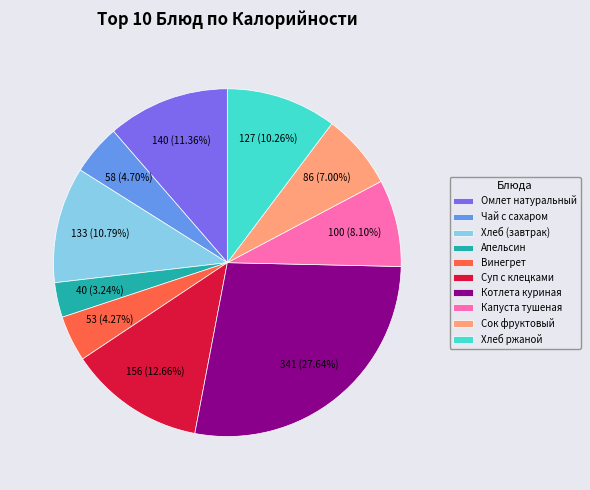

What is the smallest slice in the pie chart?

Апельсин